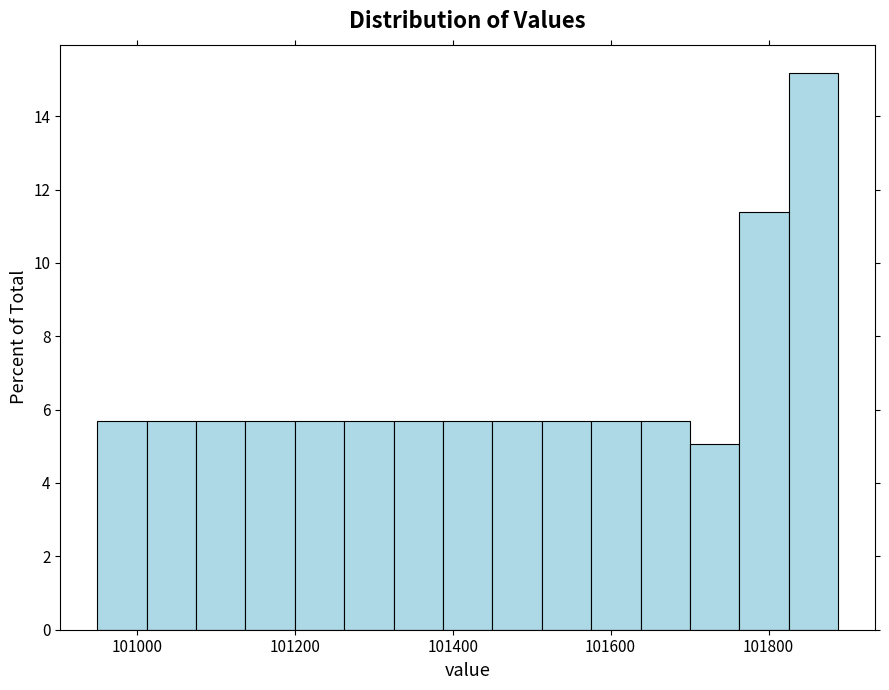

Around what value on the x-axis is the tallest bar? Give the approximate position of its centre, as read against the axis.

101860